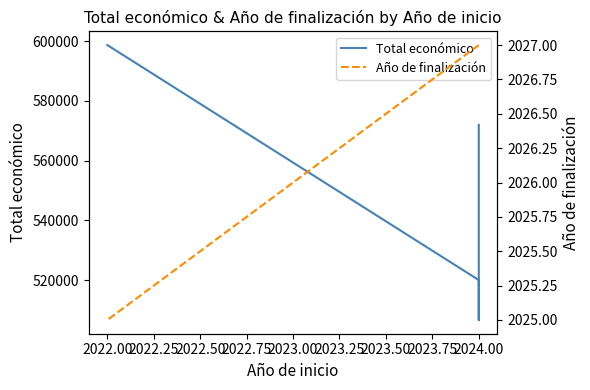

How many lines are shown in the chart?

2